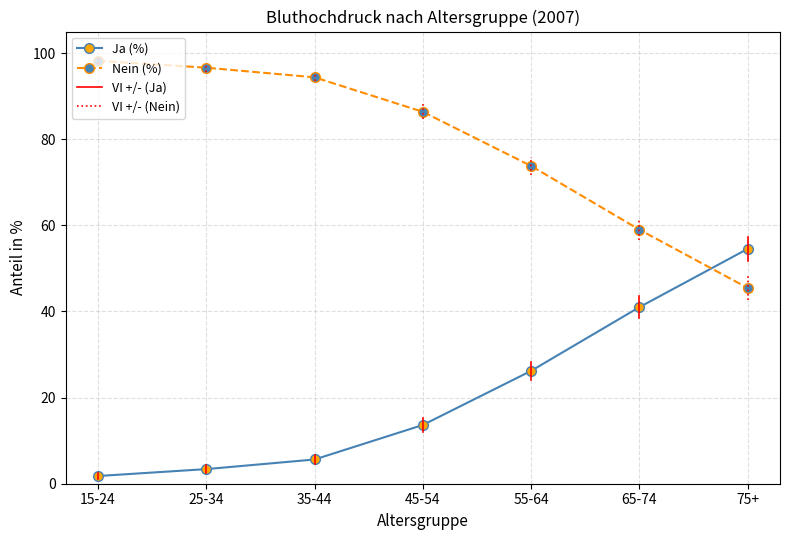

Which series changed the most between 15-24 and 55-64?

Ja (%)